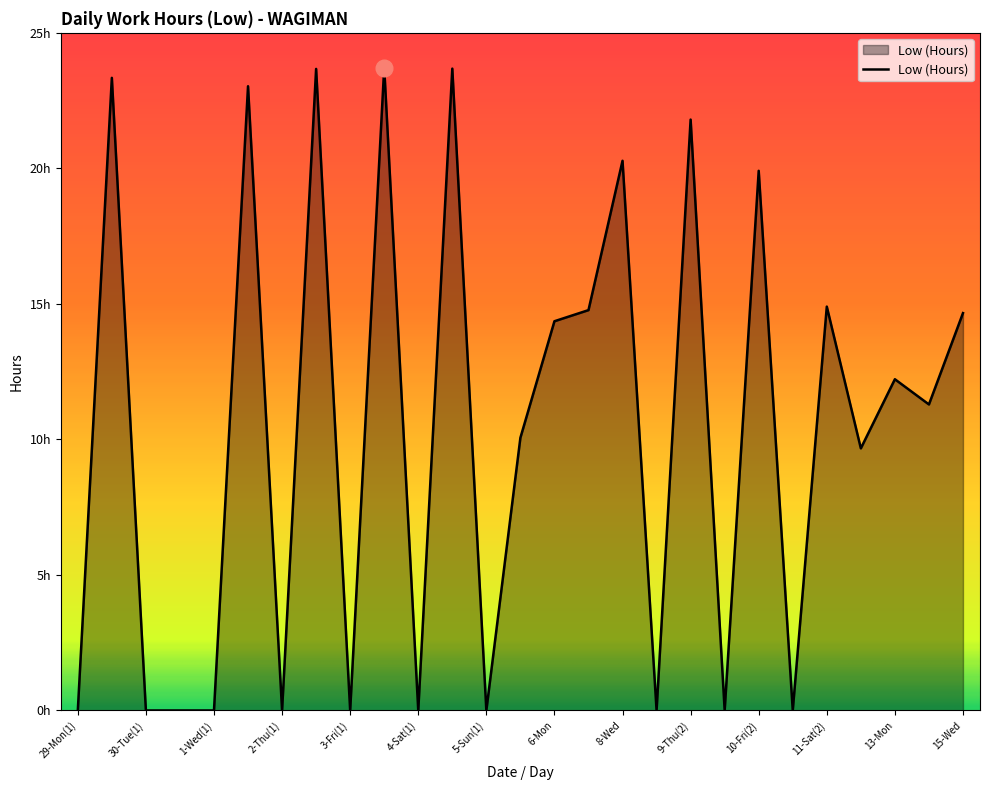

Does the chart have visible grid lines?

No